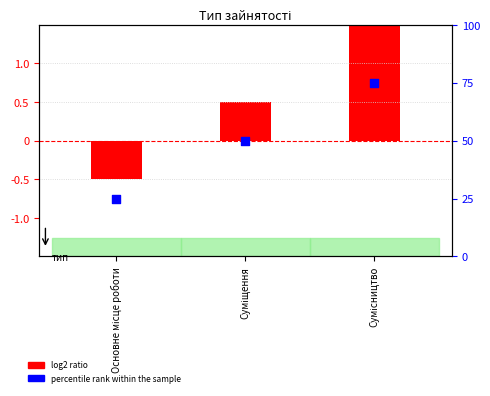

Which series contains the highest Y value?

percentile rank within the sample